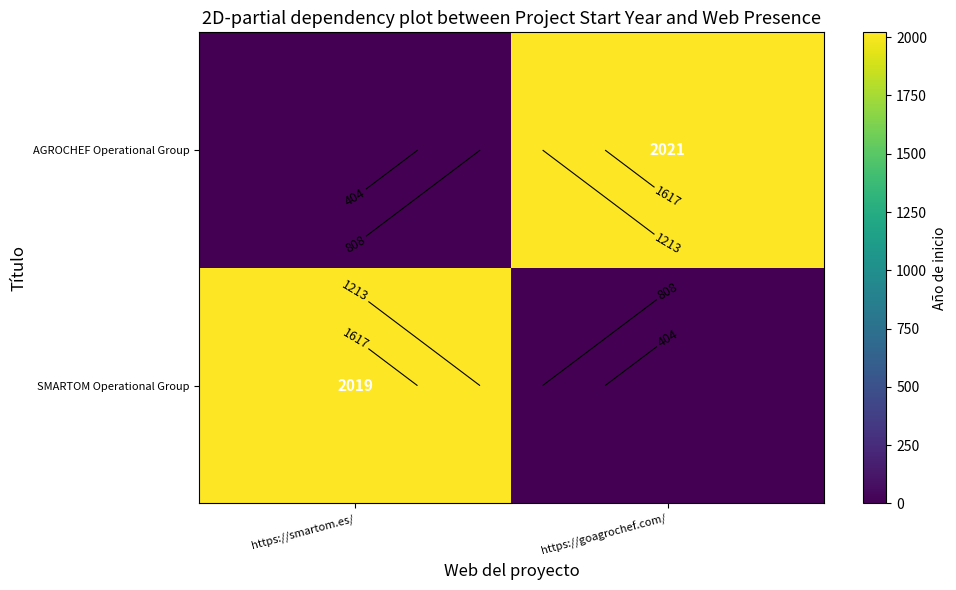

Is it true that SMARTOM Operational Group equals 0 at https://goagrochef.com/?

True